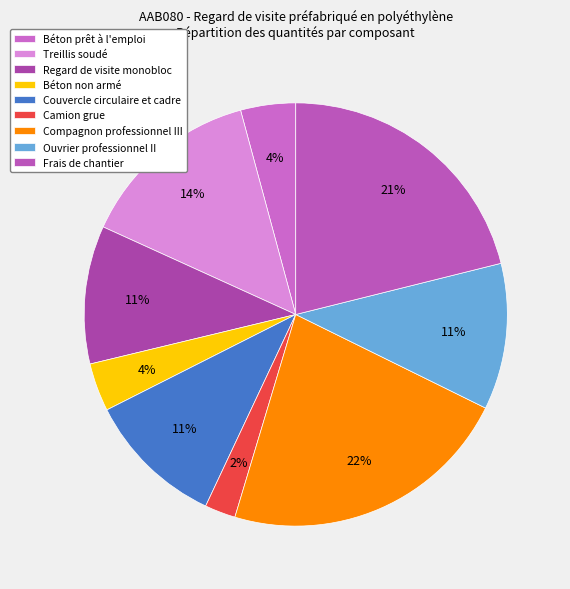

Rank the categories by value from highest to lowest.

Compagnon professionnel III, Frais de chantier, Treillis soudé, Ouvrier professionnel II, Regard de visite monobloc, Couvercle circulaire et cadre, Béton prêt à l'emploi, Béton non armé, Camion grue